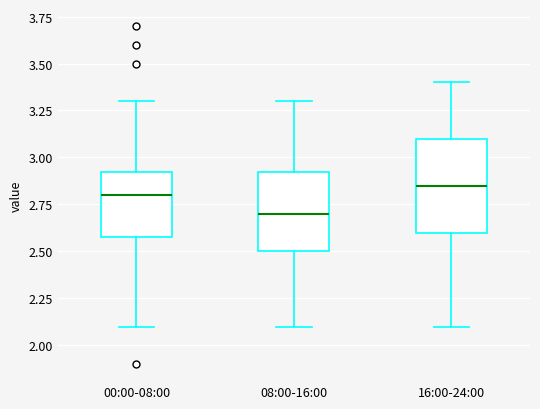

Which box is the tallest, from its lower edge to its upper edge?

16:00-24:00